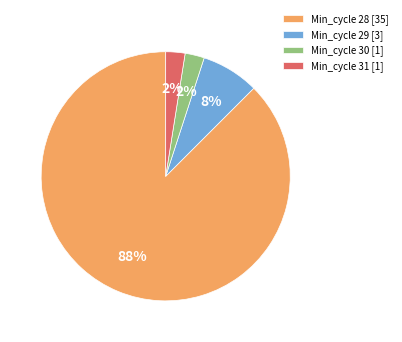

Between Min_cycle 31 [1] and Min_cycle 28 [35], which is larger?

Min_cycle 28 [35]